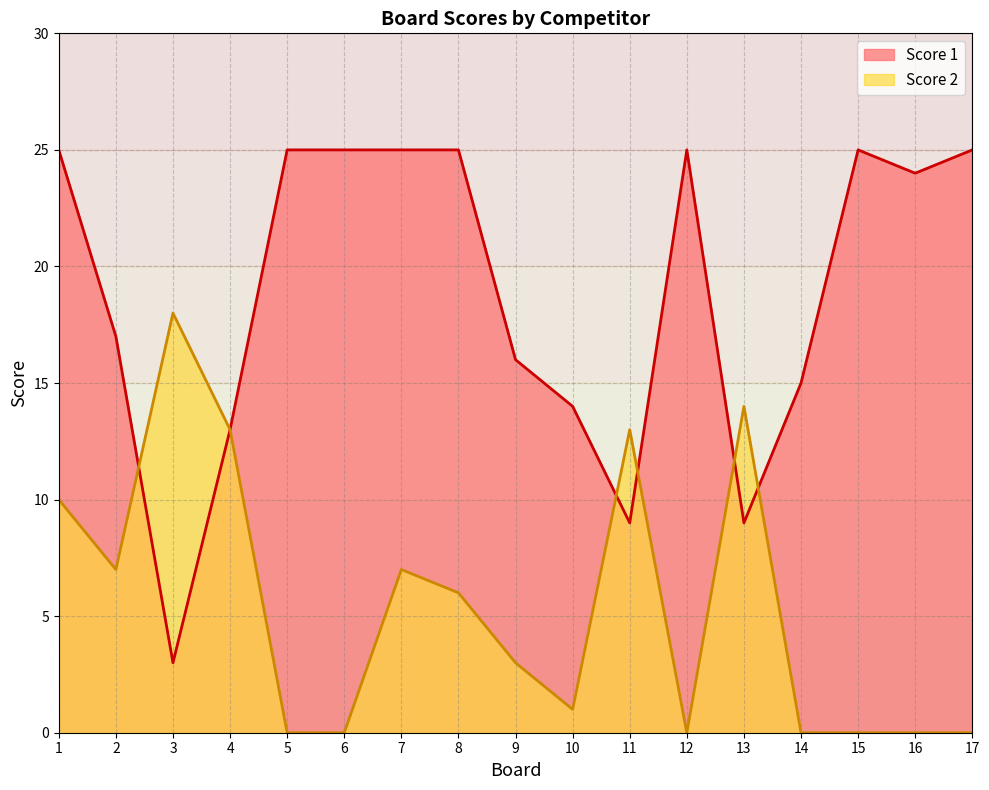

How many interior local peaks does the Score 1 series have?

2